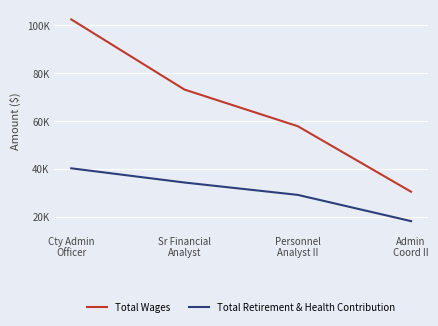

What are all the series names shown in the legend?

Total Wages, Total Retirement & Health Contribution